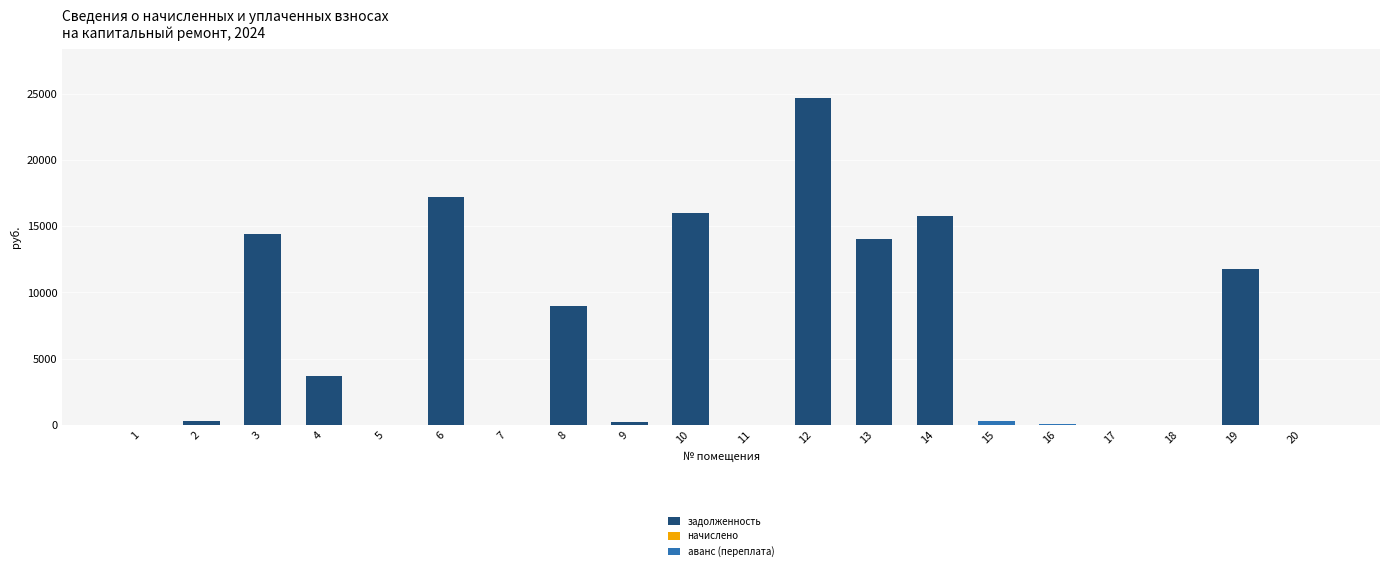

What is the sum of the задолженность values at 5 and 14?

15788.8